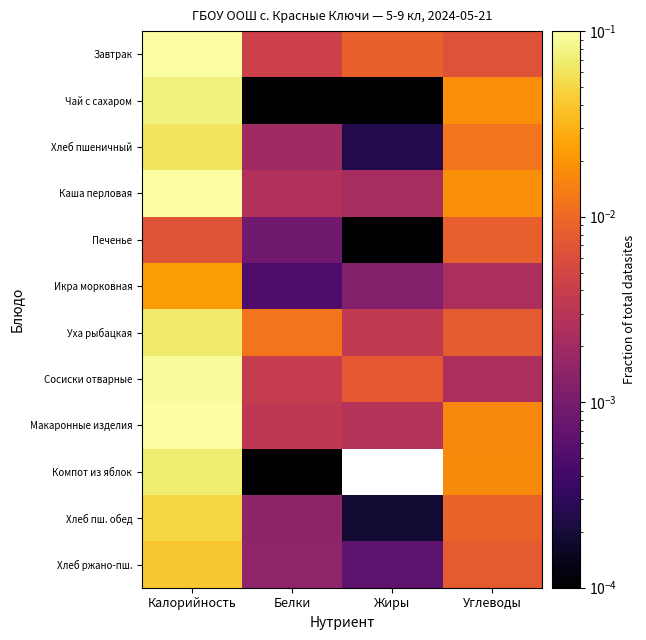

Reading left to right, transcribe all the data shown in this chart.

Завтрак: Калорийность=0.1	Белки=0.0	Жиры=0.0	Углеводы=0.0
Чай с сахаром: Калорийность=0.1	Белки=0.0	Жиры=0.0	Углеводы=0.0
Хлеб пшеничный: Калорийность=0.1	Белки=0.0	Жиры=0.0	Углеводы=0.0
Каша перловая: Калорийность=0.1	Белки=0.0	Жиры=0.0	Углеводы=0.0
Печенье: Калорийность=0.0	Белки=0.0	Жиры=0.0	Углеводы=0.0
Икра морковная: Калорийность=0.0	Белки=0.0	Жиры=0.0	Углеводы=0.0
Уха рыбацкая: Калорийность=0.1	Белки=0.0	Жиры=0.0	Углеводы=0.0
Сосиски отварные: Калорийность=0.1	Белки=0.0	Жиры=0.0	Углеводы=0.0
Макаронные изделия: Калорийность=0.1	Белки=0.0	Жиры=0.0	Углеводы=0.0
Компот из яблок: Калорийность=0.1	Белки=0.0	Жиры=0.0	Углеводы=0.0
Хлеб пш. обед: Калорийность=0.0	Белки=0.0	Жиры=0.0	Углеводы=0.0
Хлеб ржано-пш.: Калорийность=0.0	Белки=0.0	Жиры=0.0	Углеводы=0.0